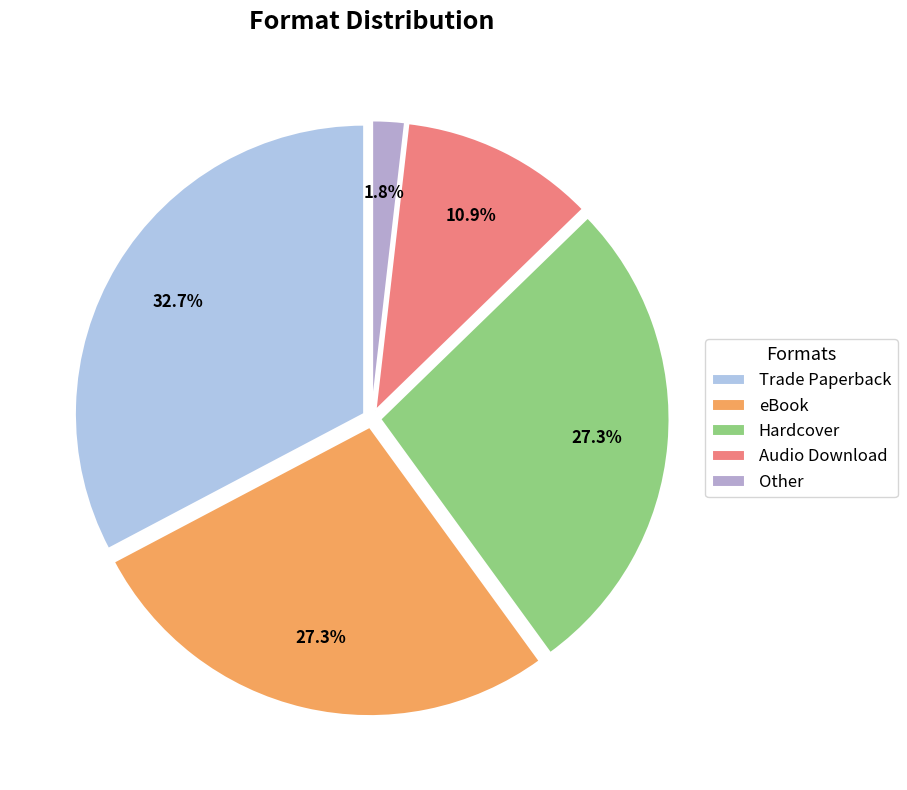

What percentage is NOT represented by Hardcover?

72.7%